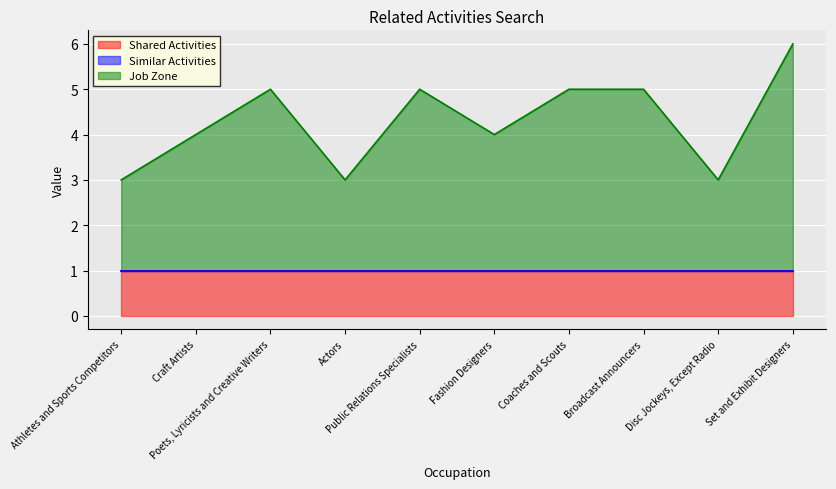

Count the number of categories in the chart.

10